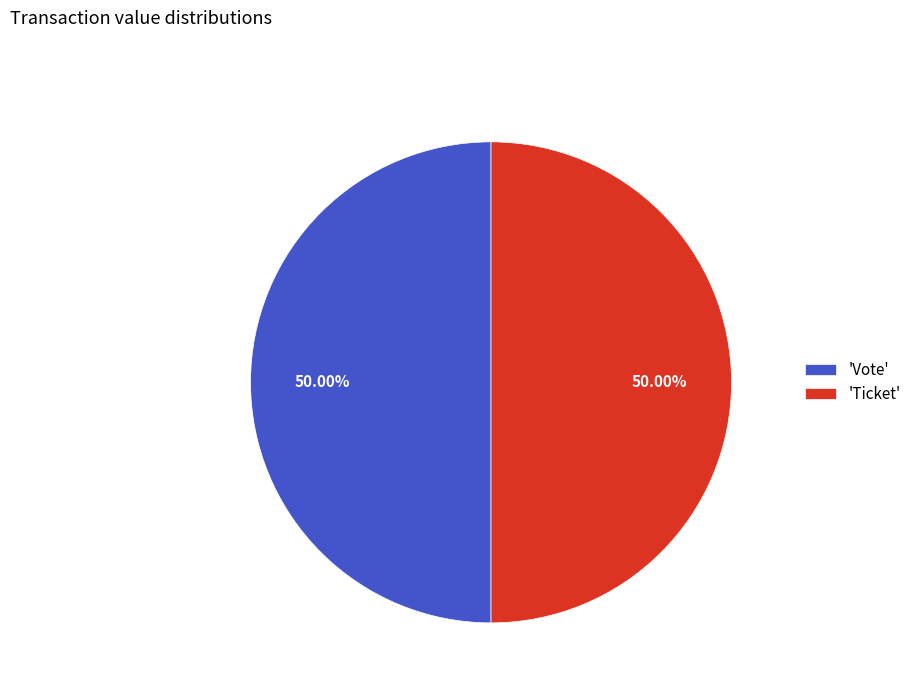

What is the ratio of the value at 'Ticket' to the value at 'Vote'?

1.0